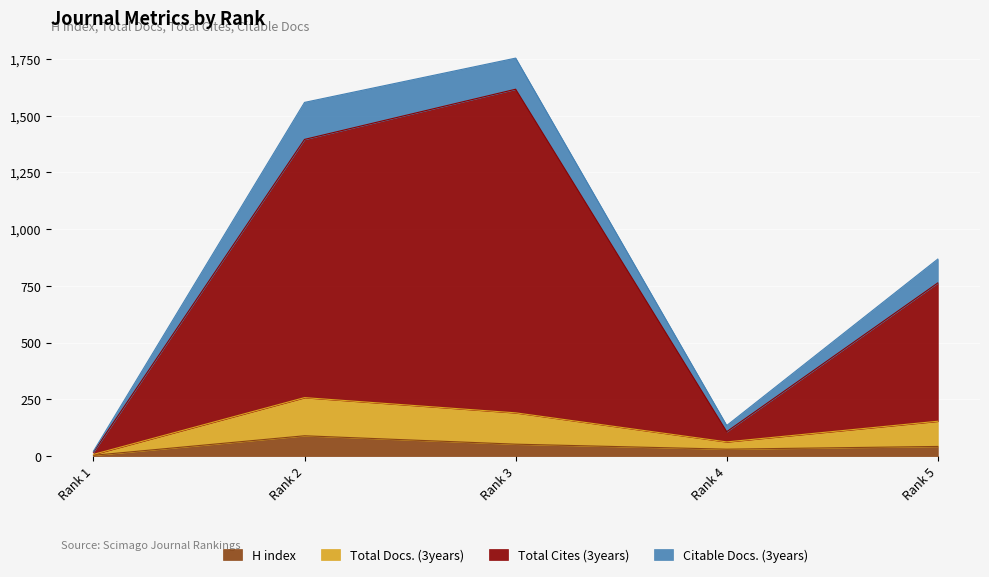

At which label does H index reach its peak?

Rank 2